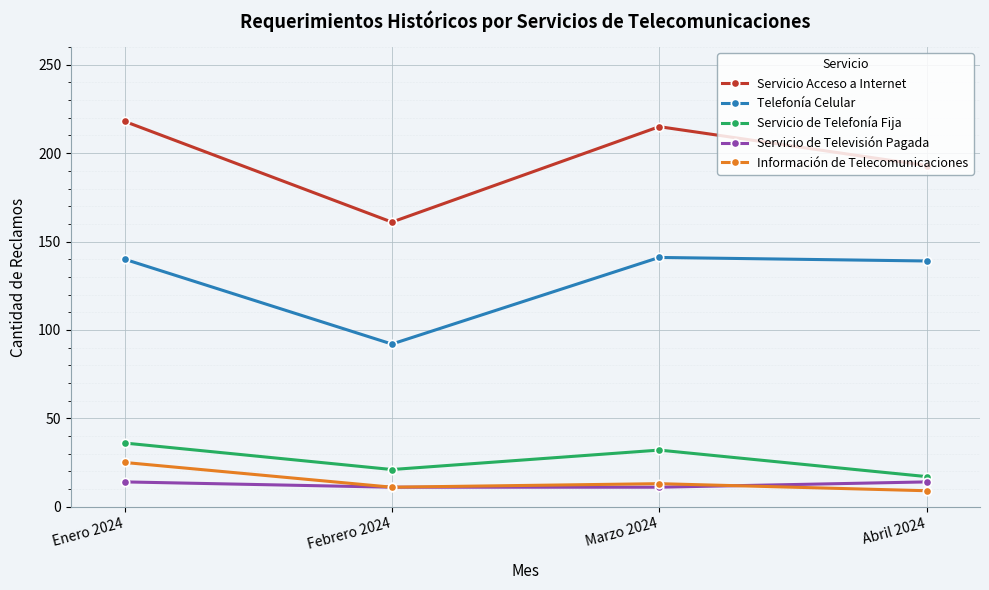

The value of Servicio Acceso a Internet at Enero 2024 is 116. True or false?

False